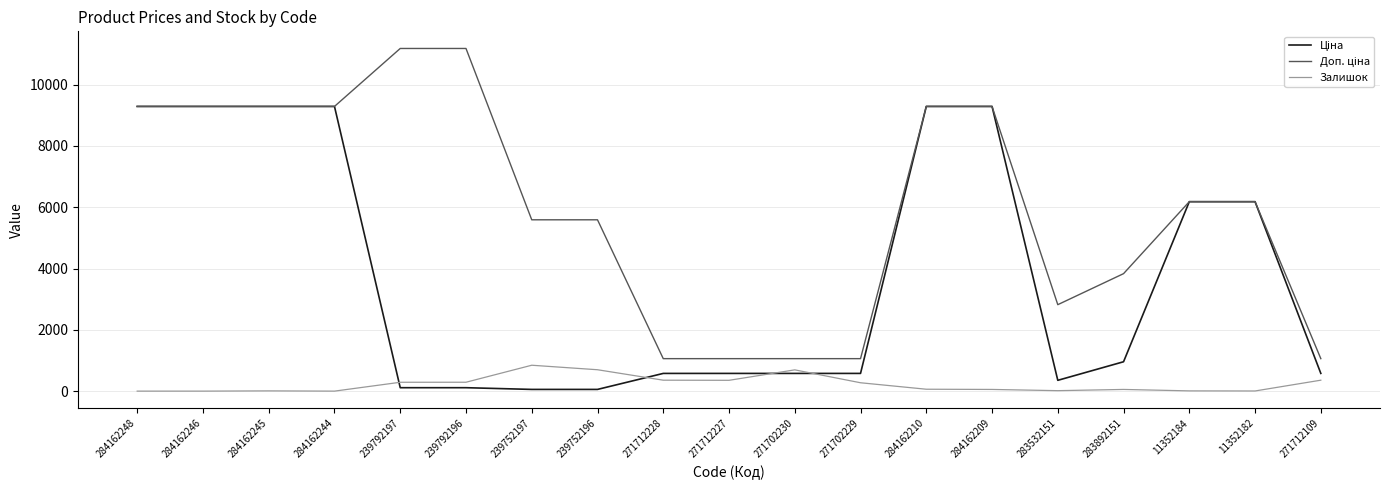

What is the difference between the highest and lowest values at 284162244?

9290.5